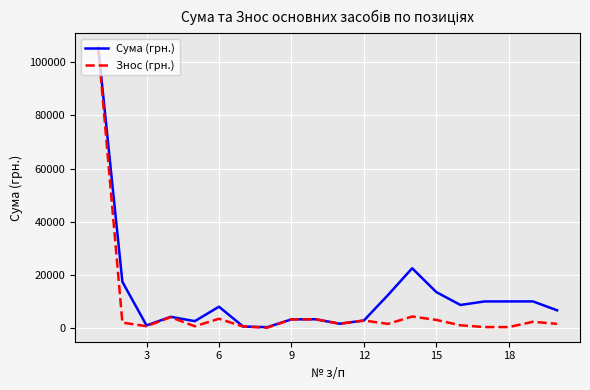

Which series has the largest total across all categories?

Сума (грн.)